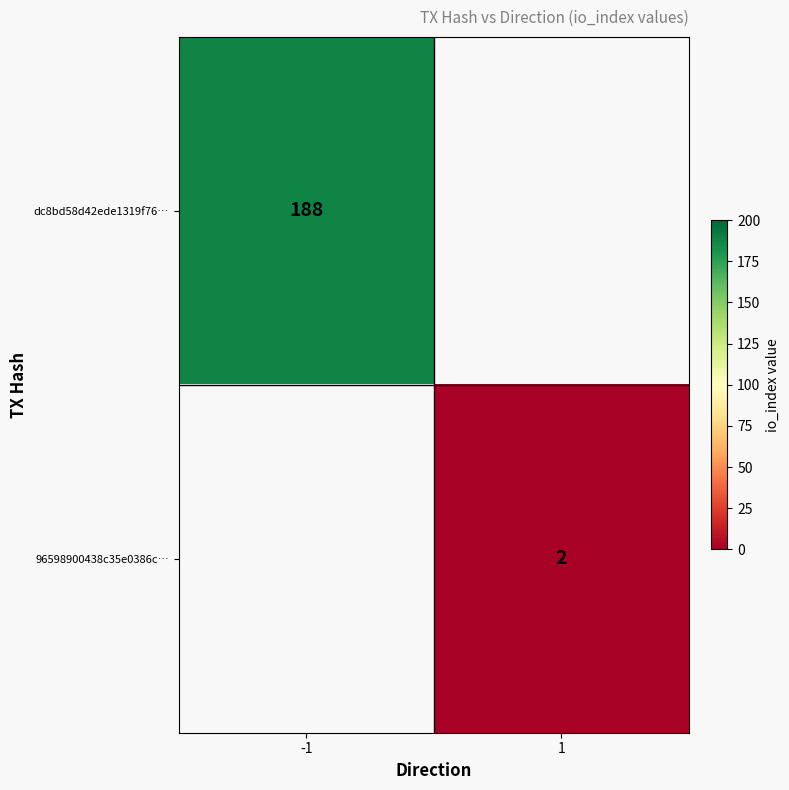

The 96598900438c35e0386c… series shows 1 at 1. True or false?

False